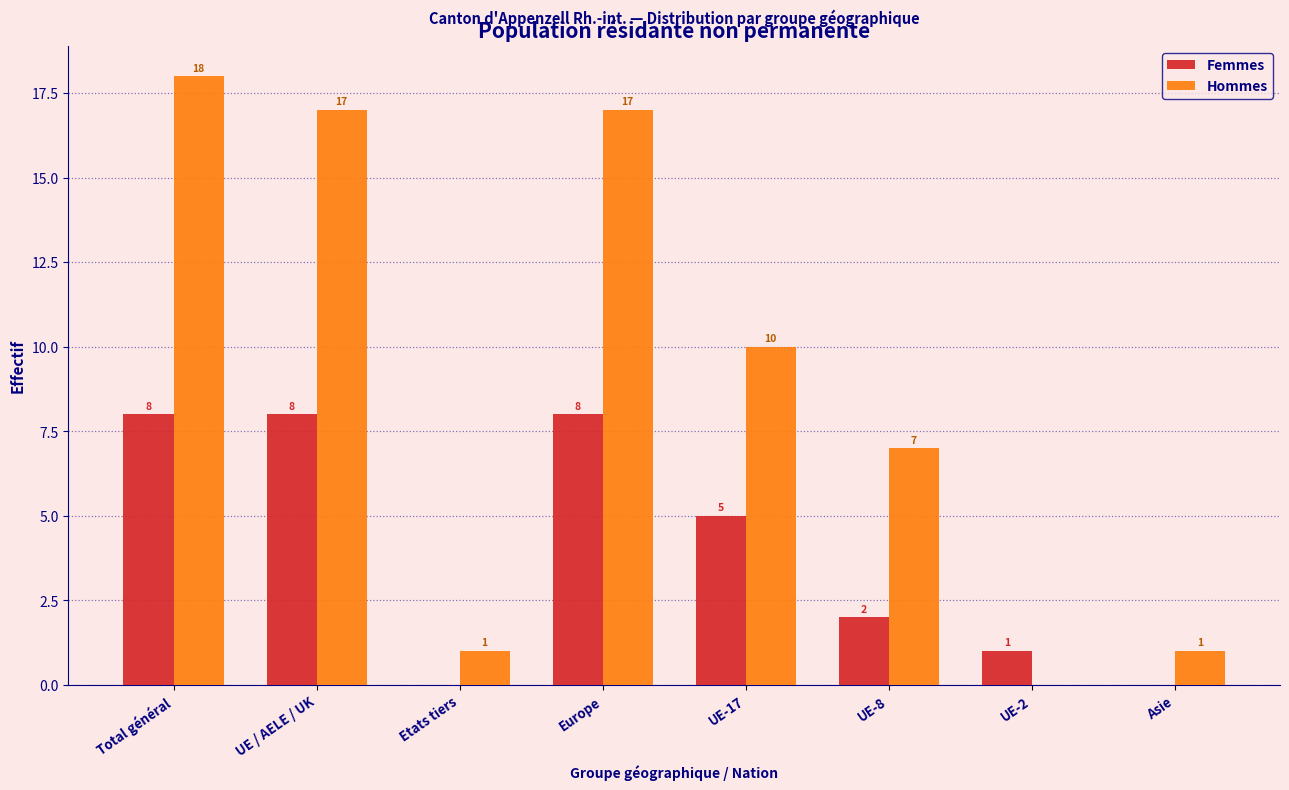

Reading right to left, extract all data points from this chart.

Femmes: Asie=0	UE-2=1	UE-8=2	UE-17=5	Europe=8	Etats tiers=0	UE / AELE / UK=8	Total général=8
Hommes: Asie=1	UE-2=0	UE-8=7	UE-17=10	Europe=17	Etats tiers=1	UE / AELE / UK=17	Total général=18